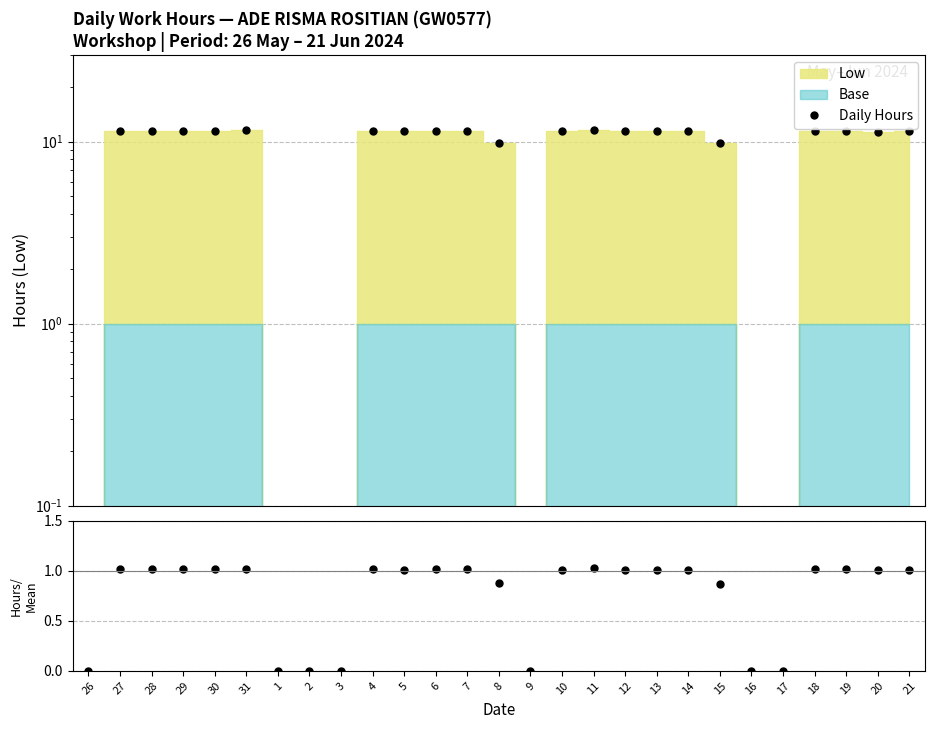

Reading right to left, transcribe all the data shown in this chart.

Daily Hours: 21=11.4	20=11.4	19=11.4	18=11.4	17=0.0	16=0.0	15=9.8	14=11.4	13=11.4	12=11.4	11=11.5	10=11.4	9=0.0	8=9.9	7=11.4	6=11.5	5=11.4	4=11.5	3=0.0	2=0.0	1=0.0	31=11.5	30=11.5	29=11.5	28=11.4	27=11.4	26=0.0
Hours/Mean: 21=1.0	20=1.0	19=1.0	18=1.0	17=0.0	16=0.0	15=0.9	14=1.0	13=1.0	12=1.0	11=1.0	10=1.0	9=0.0	8=0.9	7=1.0	6=1.0	5=1.0	4=1.0	3=0.0	2=0.0	1=0.0	31=1.0	30=1.0	29=1.0	28=1.0	27=1.0	26=0.0